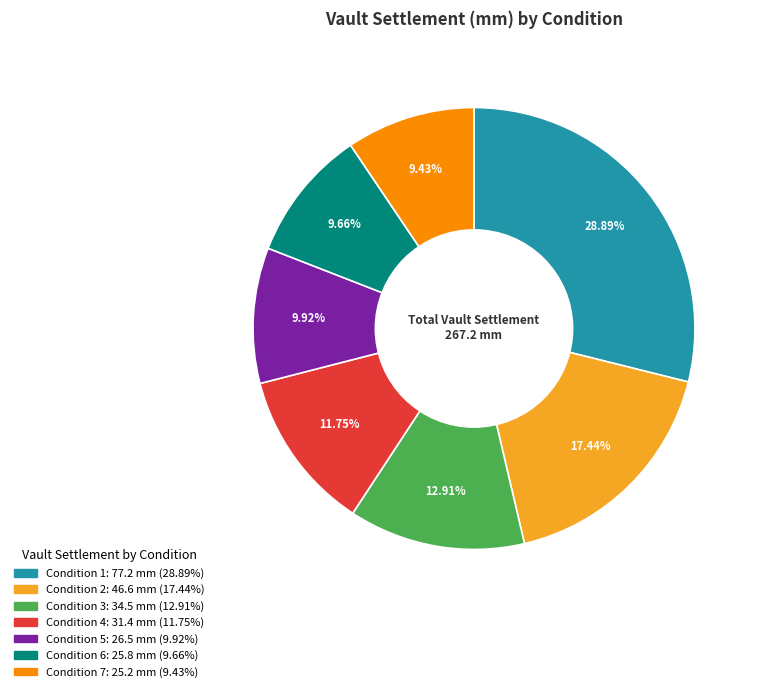

Which has a higher value, Condition 3 or Condition 2?

Condition 2